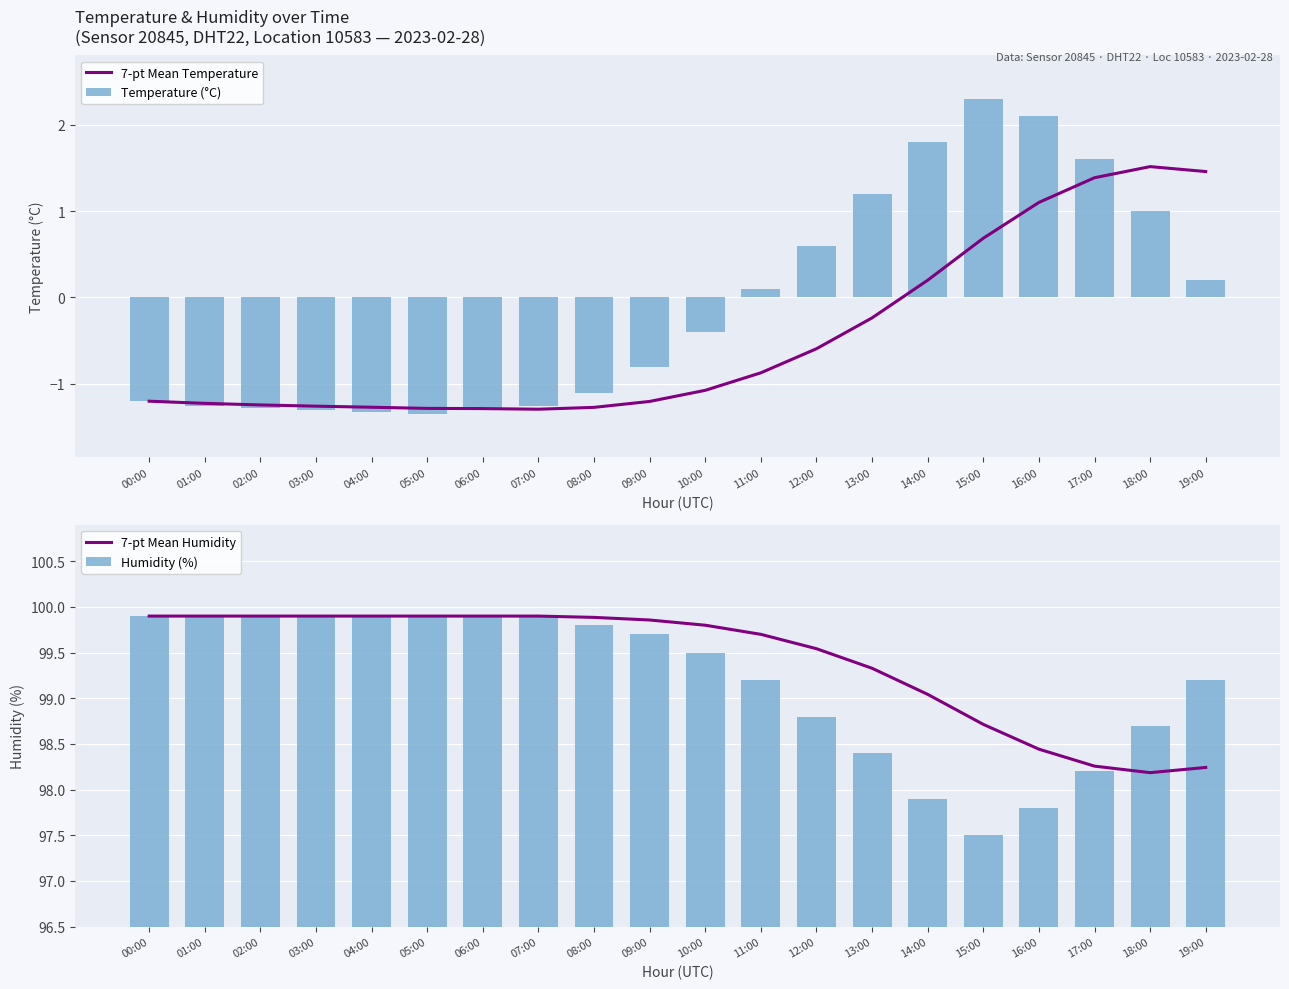

True or false: Temperature (°C) has a value of 1.0 at 18:00.

True